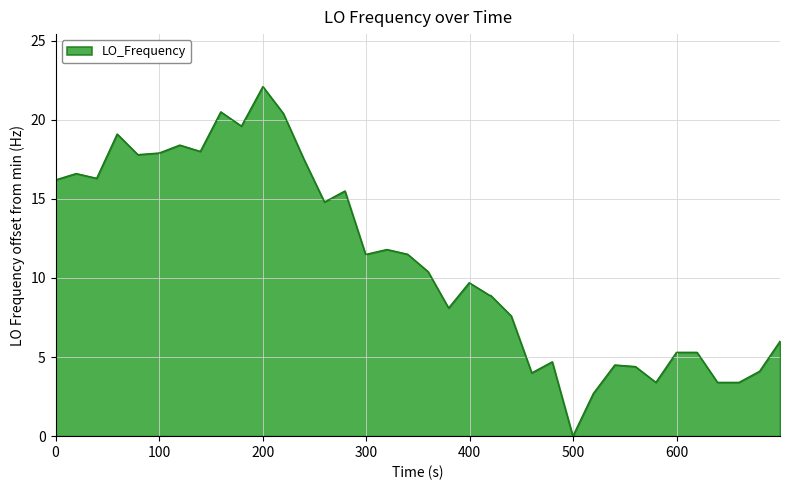

What is the sum of all values?

443.0